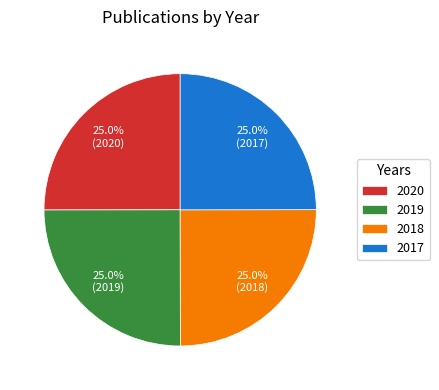

Combined, what portion of the pie is 2018 and 2019?

50.0%